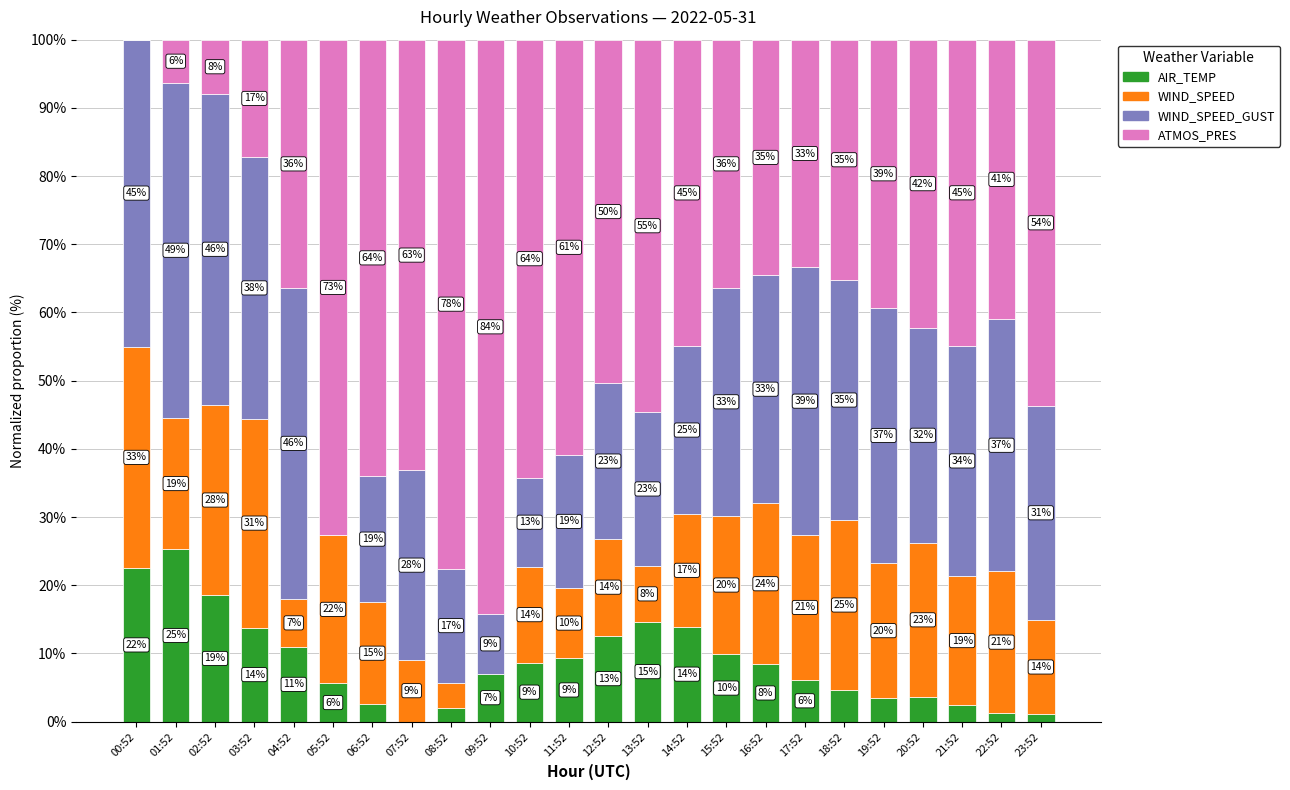

What are all the series names shown in the legend?

AIR_TEMP, WIND_SPEED, WIND_SPEED_GUST, ATMOS_PRES